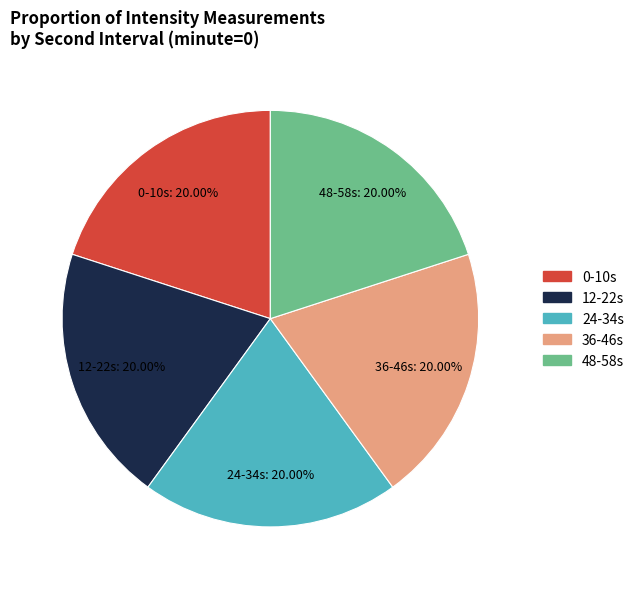

Is there any slice that represents more than half of the pie?

No